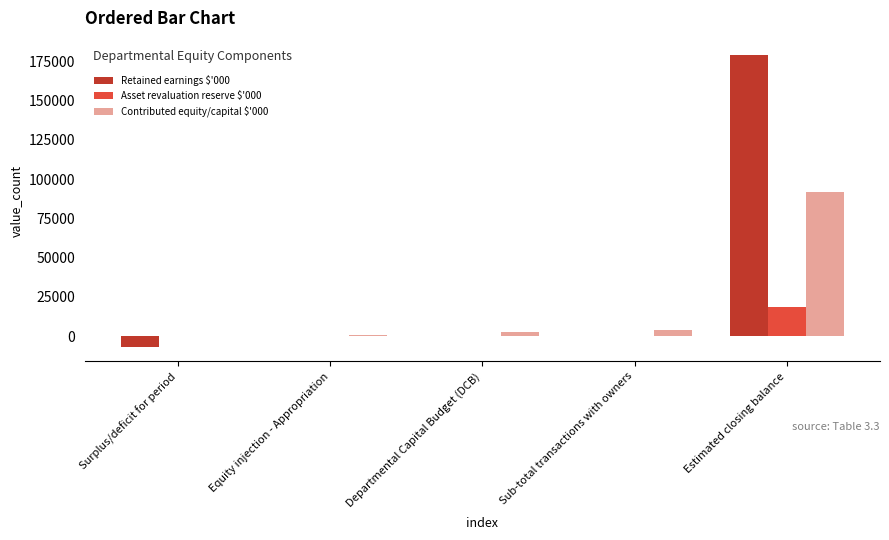

At which label is Contributed equity/capital $'000 closest to 45852?

Sub-total transactions with owners